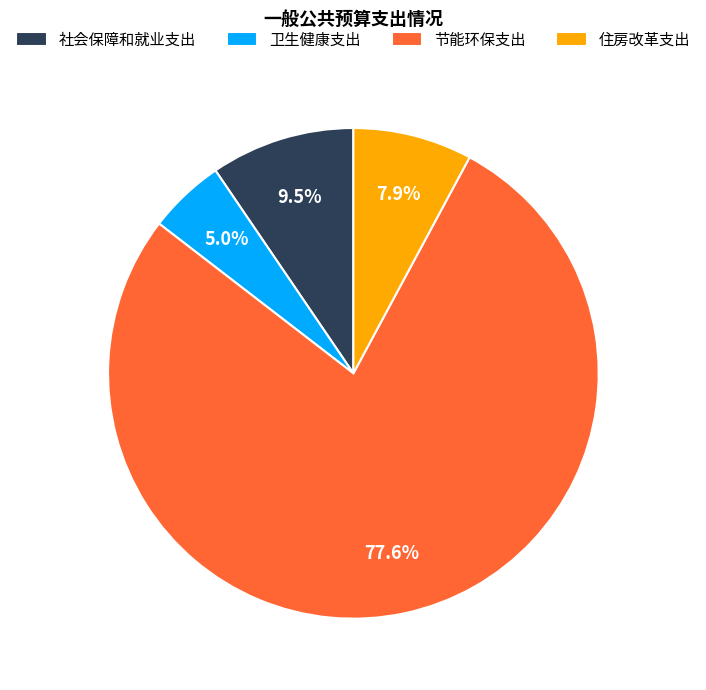

Which category accounts for the majority?

节能环保支出